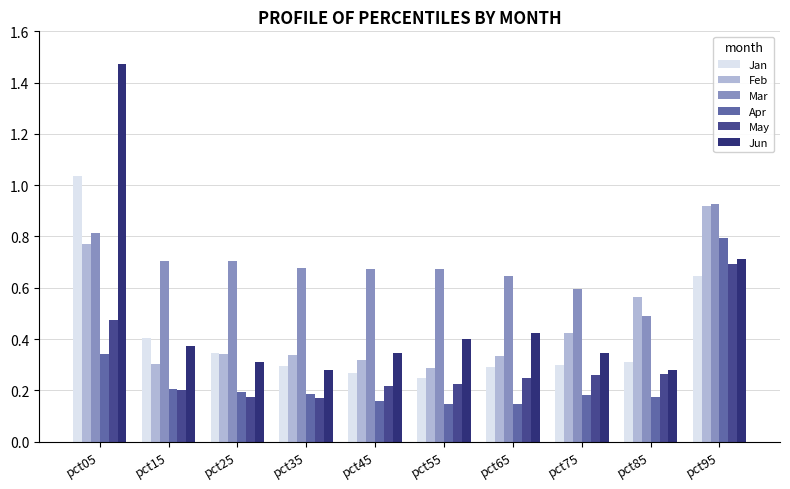

Is the value of Jan at pct65 greater than the value of Apr at pct05?

No